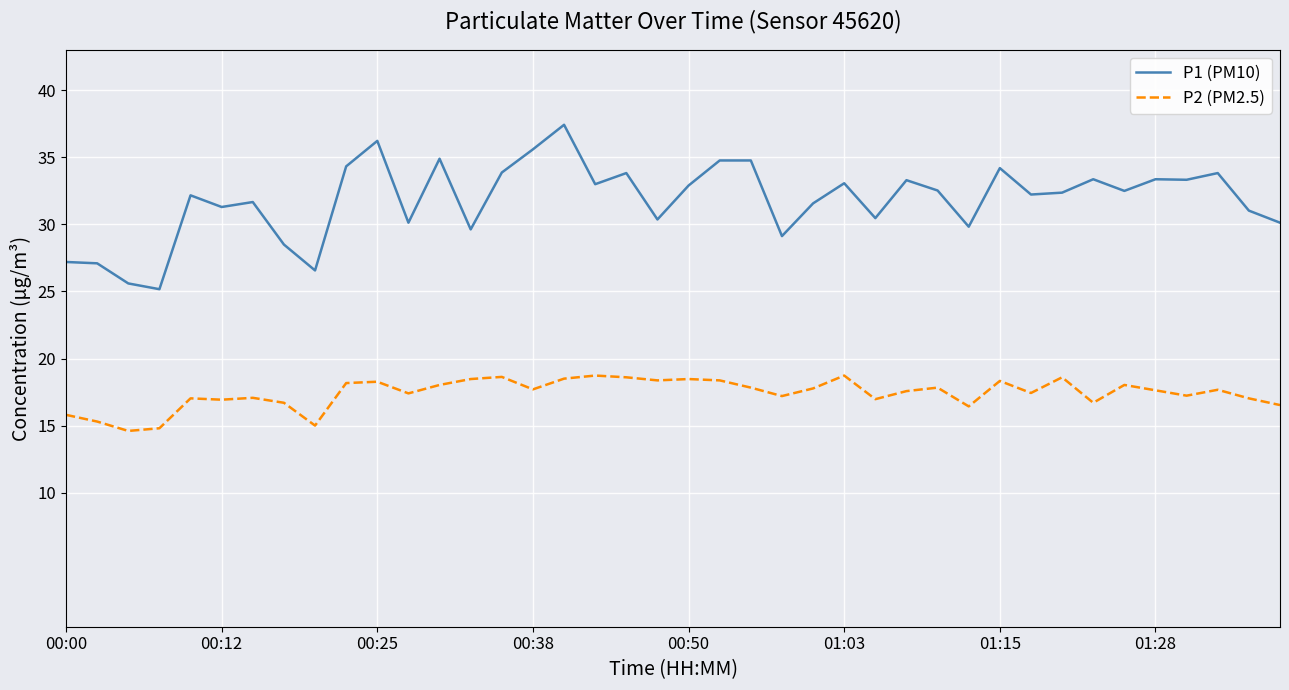

Which series has the largest total across all categories?

P1 (PM10)